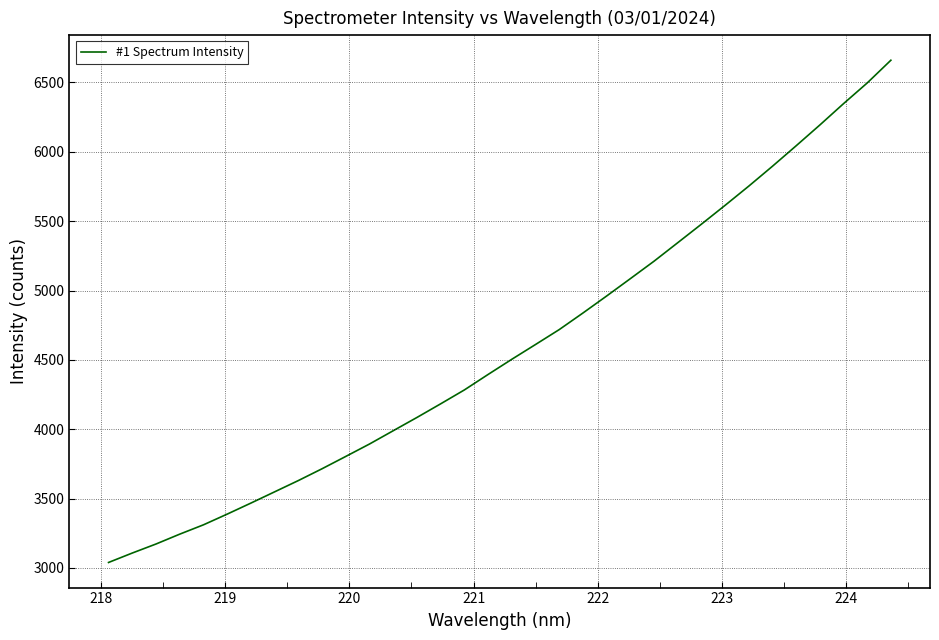

What is the greatest value displayed?

6660.5